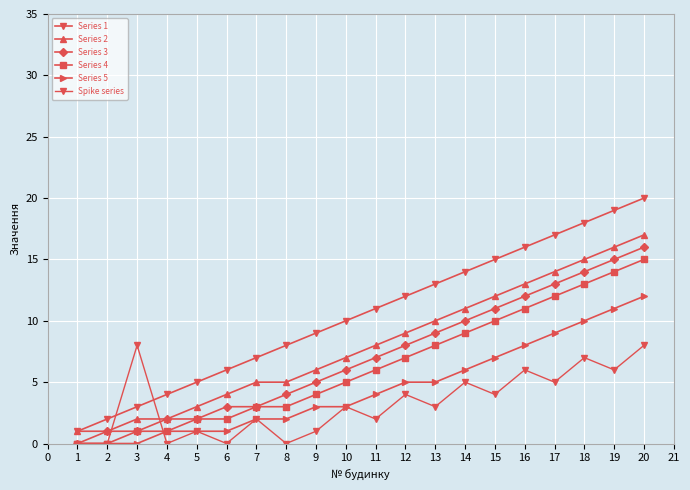

Reading left to right, transcribe all the data shown in this chart.

Series 1: 1	2	3	4	5	6	7	8	9	10	11	12	13	14	15	16	17	18	19	20
Series 2: 1	1	2	2	3	4	5	5	6	7	8	9	10	11	12	13	14	15	16	17
Series 3: 0	1	1	2	2	3	3	4	5	6	7	8	9	10	11	12	13	14	15	16
Series 4: 0	0	1	1	2	2	3	3	4	5	6	7	8	9	10	11	12	13	14	15
Series 5: 0	0	0	1	1	1	2	2	3	3	4	5	5	6	7	8	9	10	11	12
Spike series: 0	0	8	0	1	0	2	0	1	3	2	4	3	5	4	6	5	7	6	8